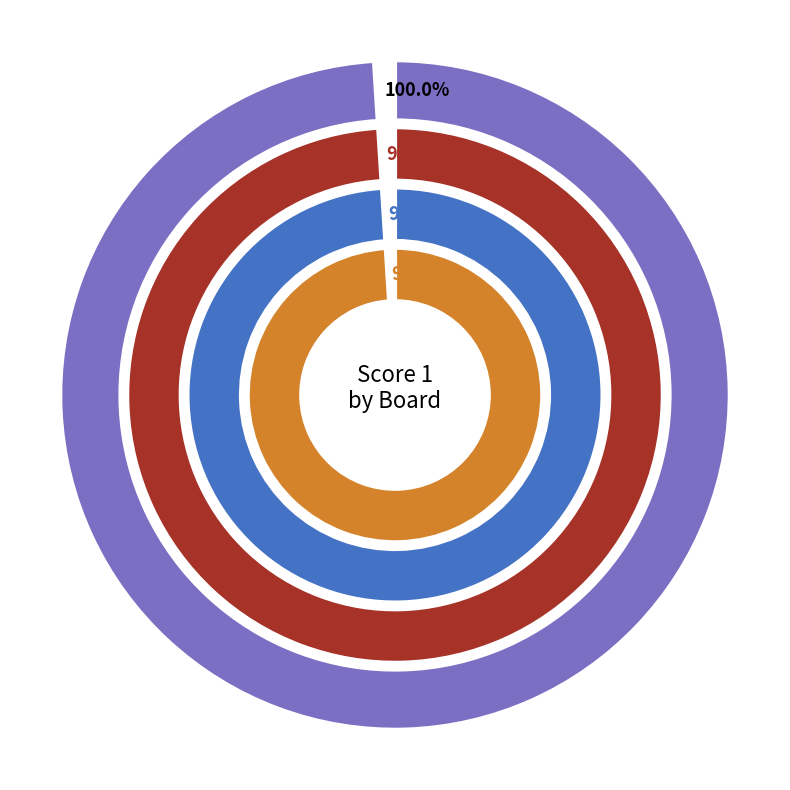

What is the change in value from 1 to 5?

+8